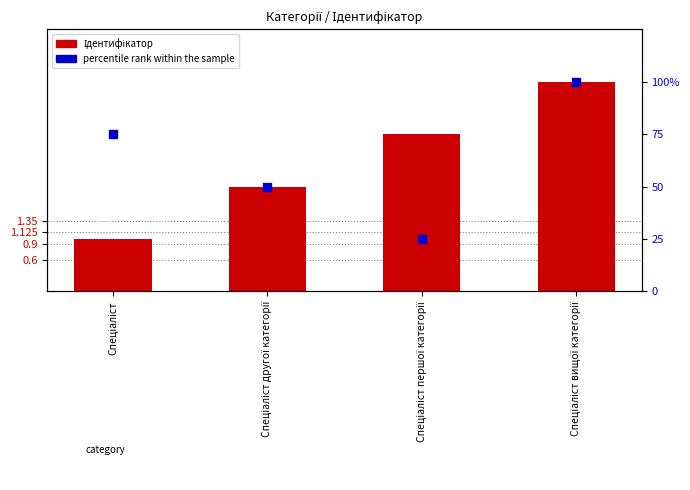

At which category is the sum across all series the highest?

Спеціаліст вищої категорії